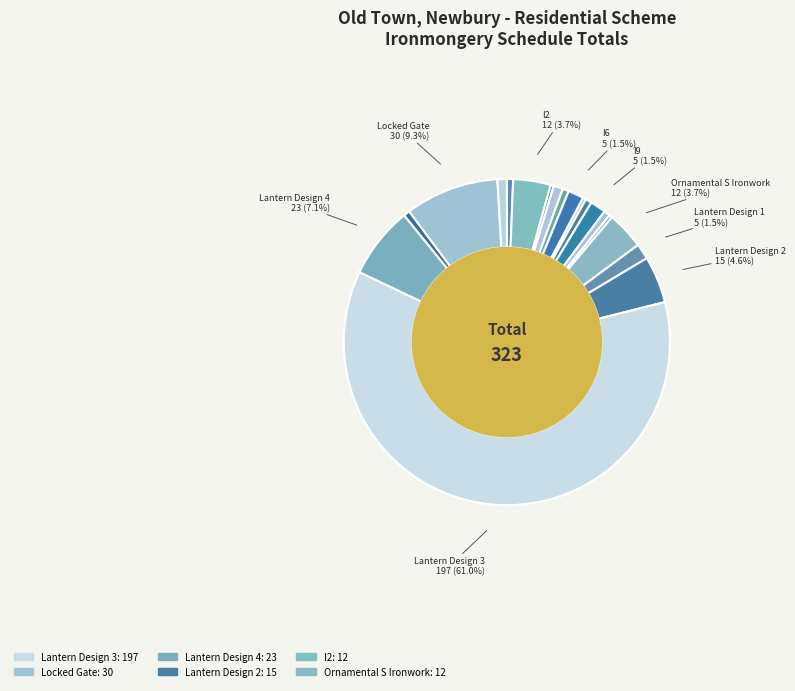

Count the number of slices in the pie.

19